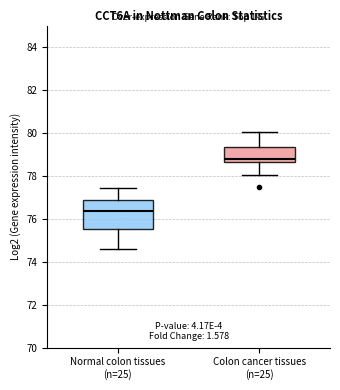

Which box has the highest median line?

Colon cancer tissues (n=25)